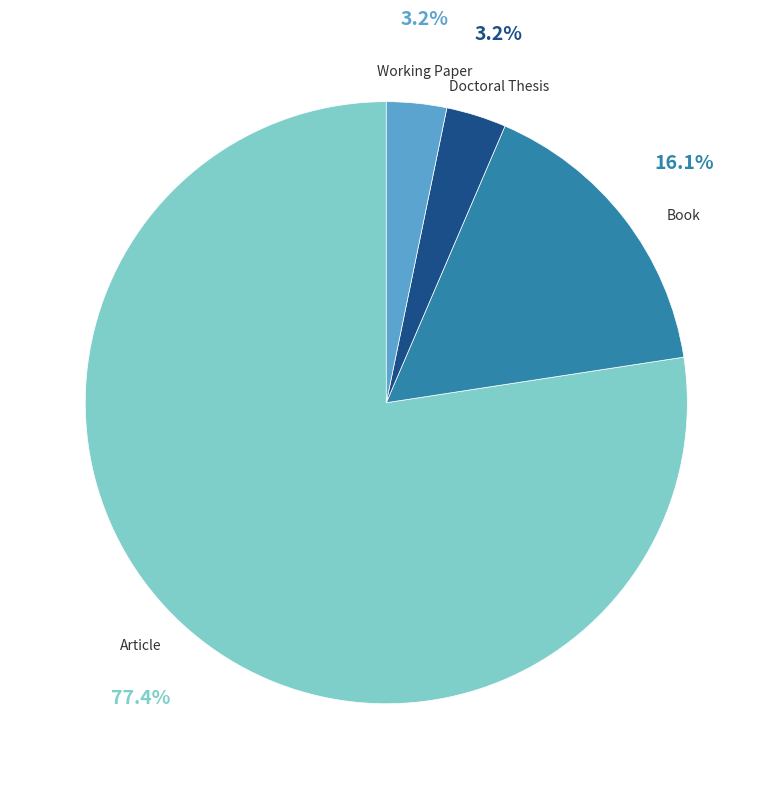

Is it true that Article is 77% of the pie?

True